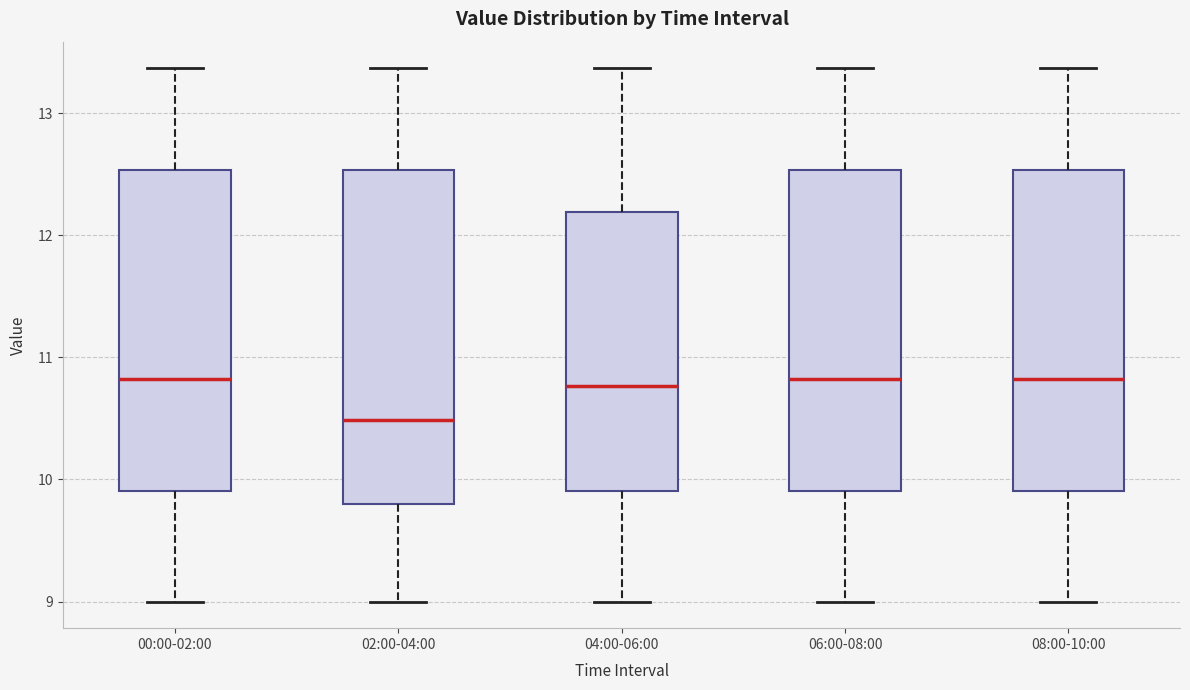

Which box is the tallest, from its lower edge to its upper edge?

02:00-04:00